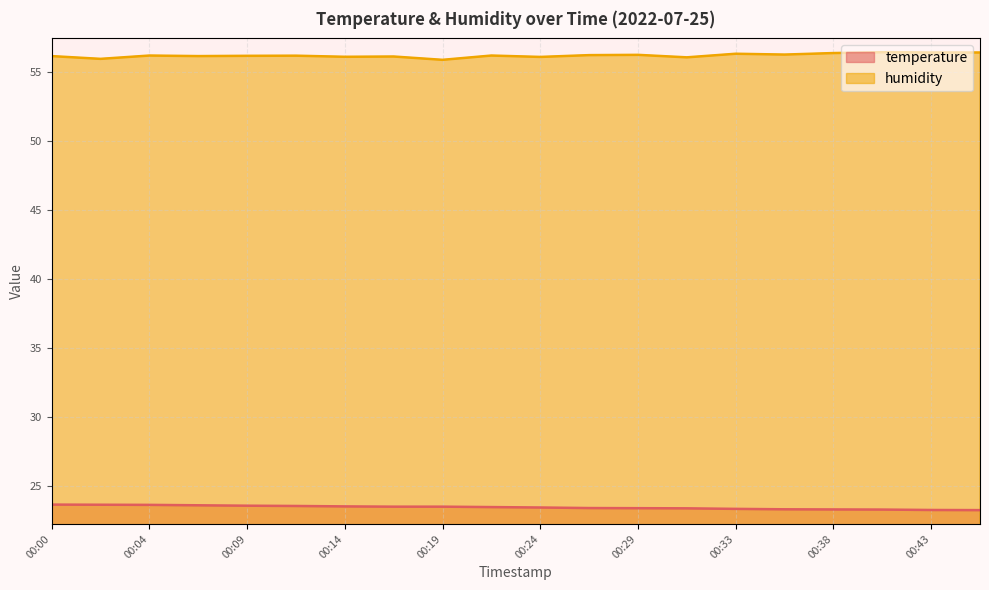

The humidity series shows 38.4 at 00:36. True or false?

False